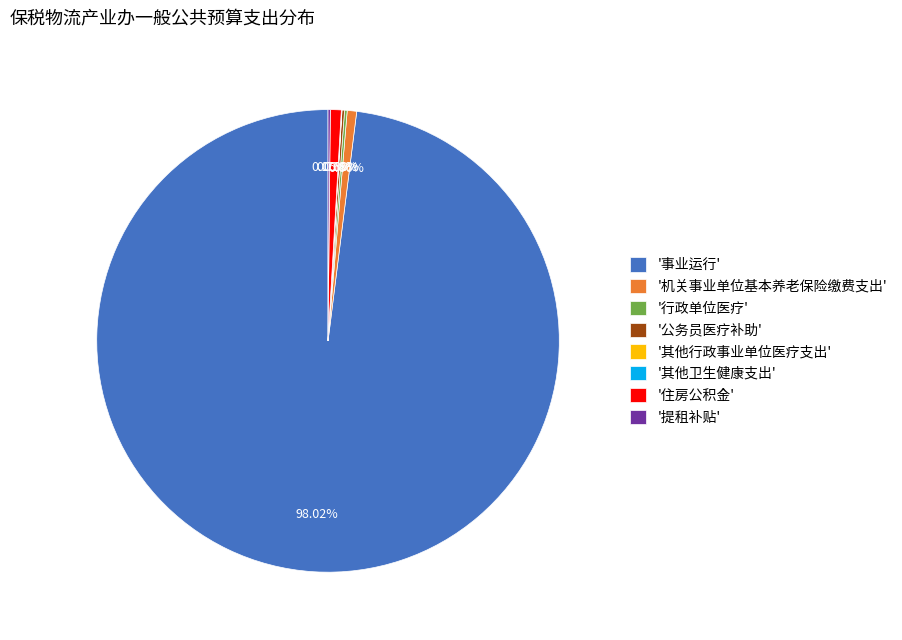

Which has a higher value, '机关事业单位基本养老保险缴费支出' or '事业运行'?

'事业运行'